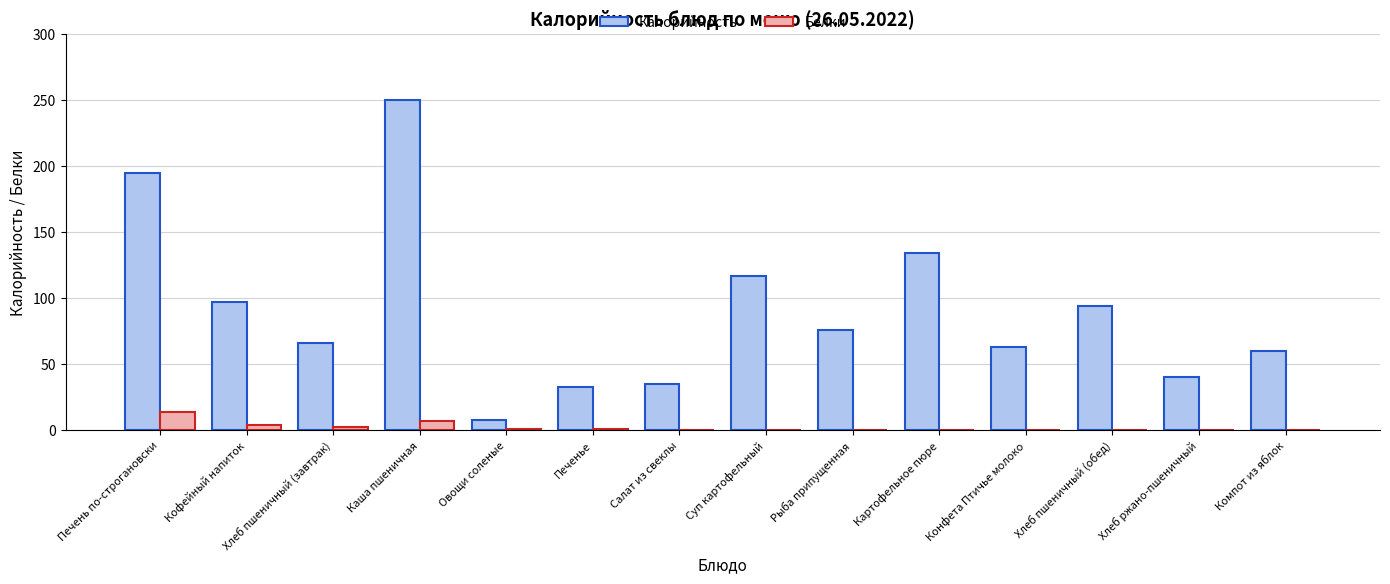

What are all the series names shown in the legend?

Калорийность, Белки